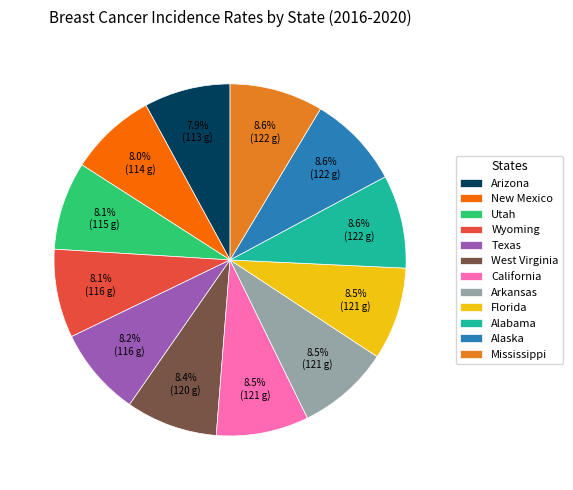

Approximately how many times larger is the value at Wyoming compared to Mississippi?

0.9